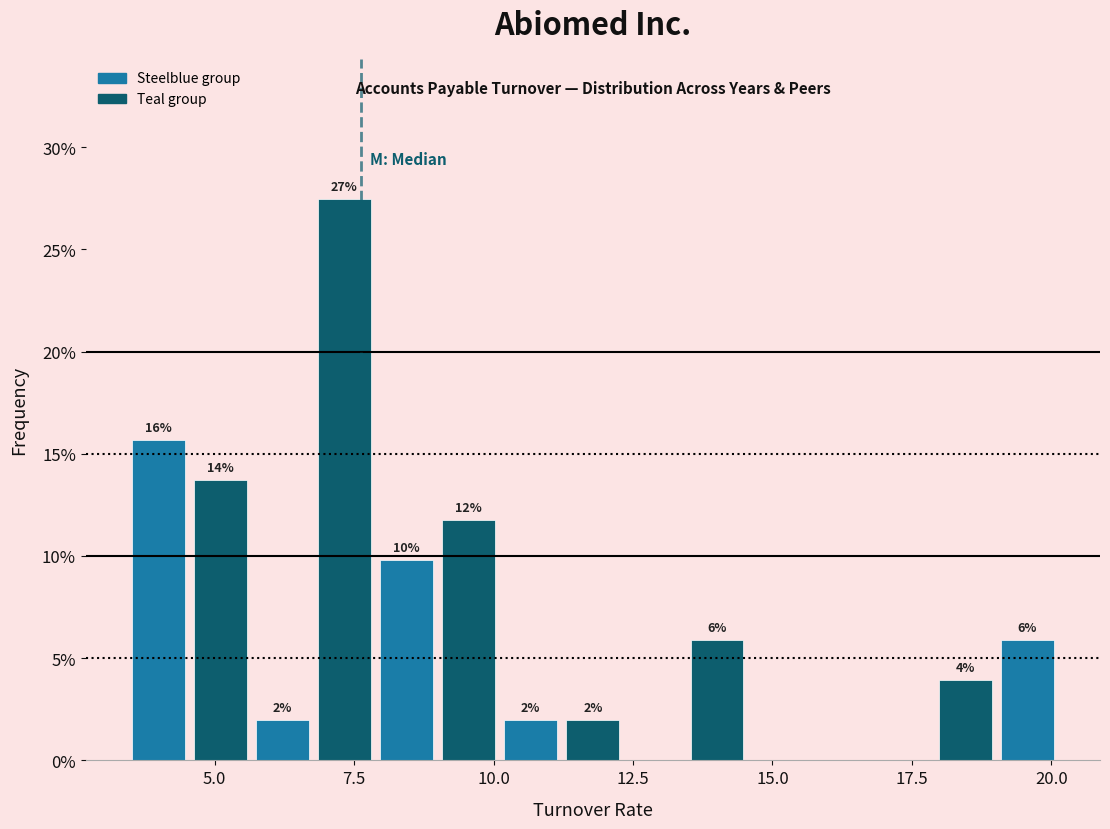

Around what value on the x-axis is the tallest bar? Give the approximate position of its centre, as read against the axis.

7.5